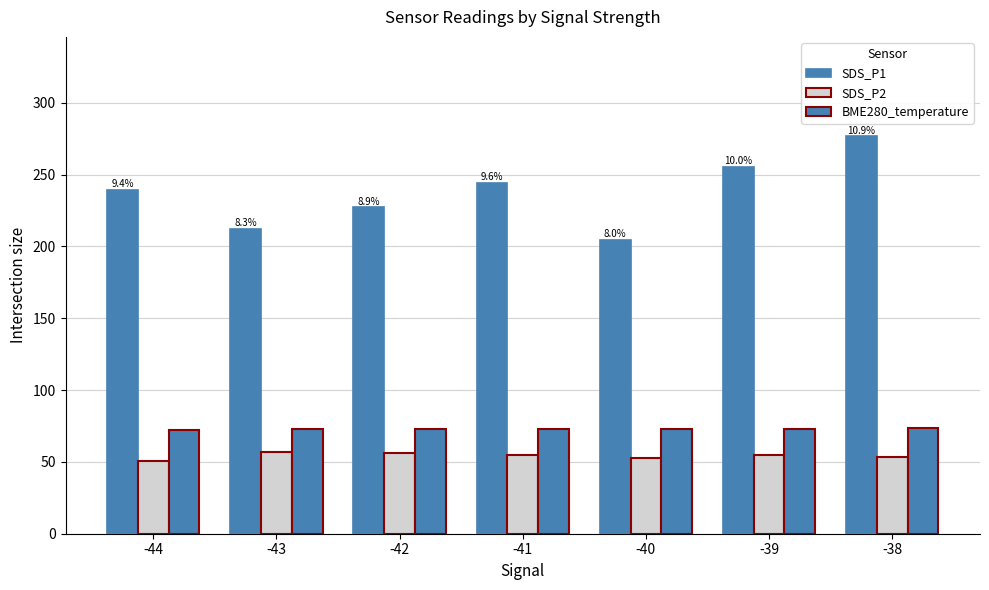

At -43, list the series in order from smallest to largest.

SDS_P2, BME280_temperature, SDS_P1